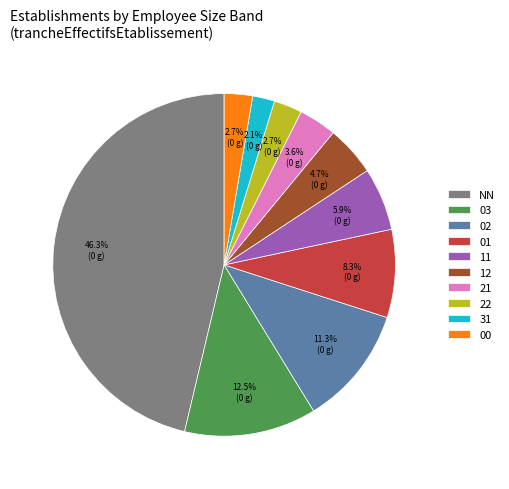

To the nearest percent, what is the difference between the largest and smallest slice percentages?

44%